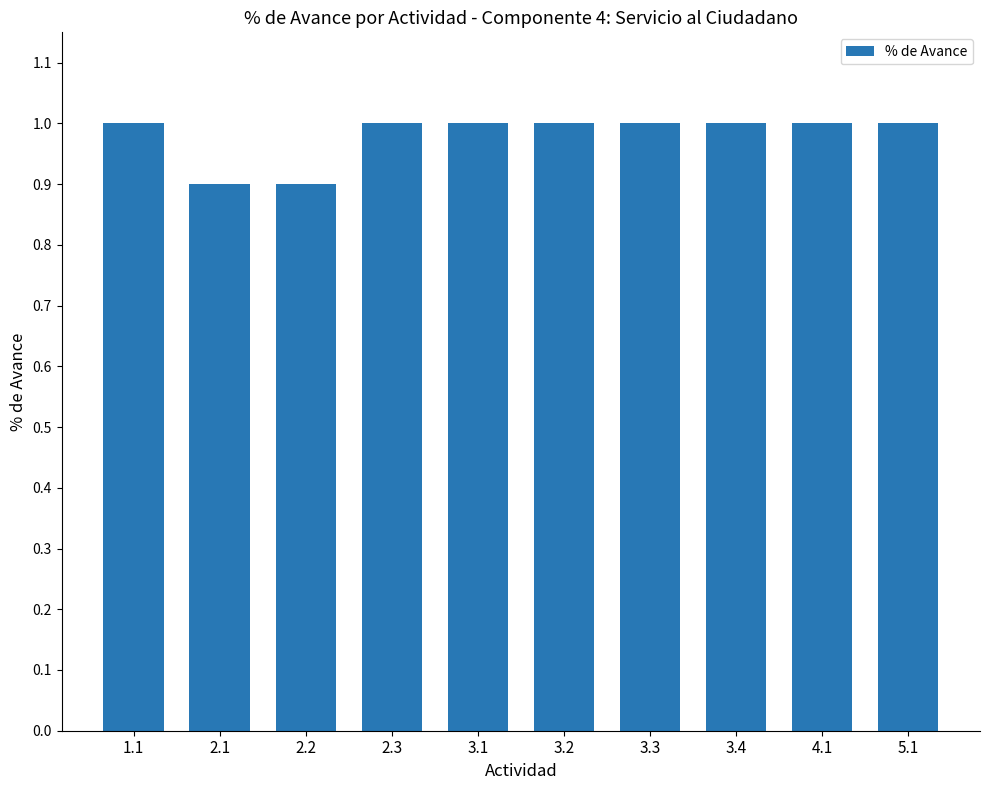

What is the difference between the maximum and minimum values?

0.1